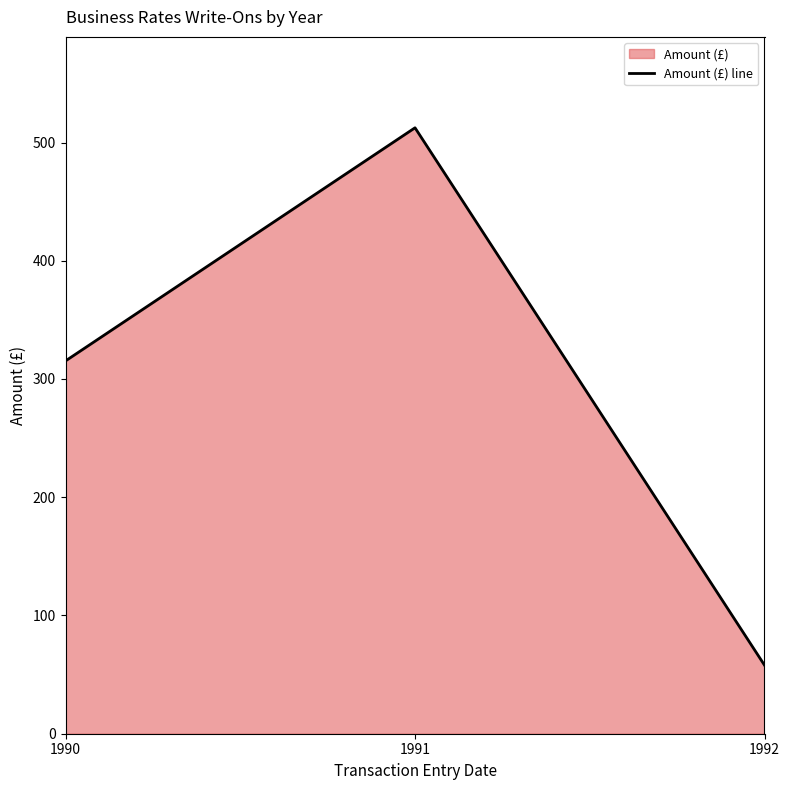

What value does the data have at 1991?

512.5